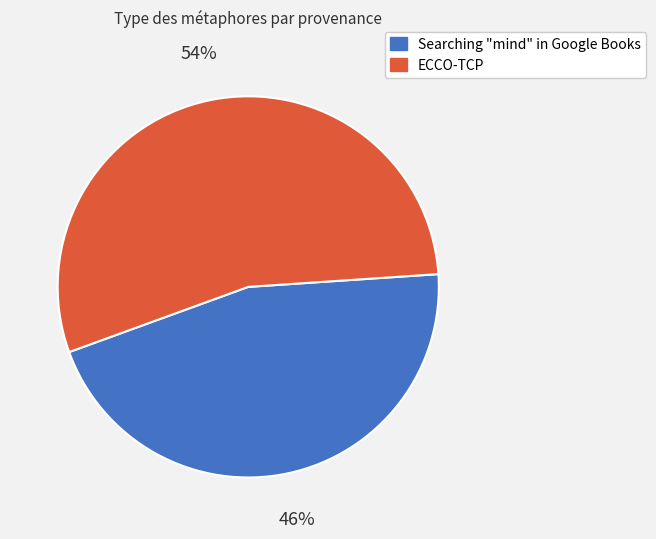

Which slice represents more than half of the pie?

ECCO-TCP